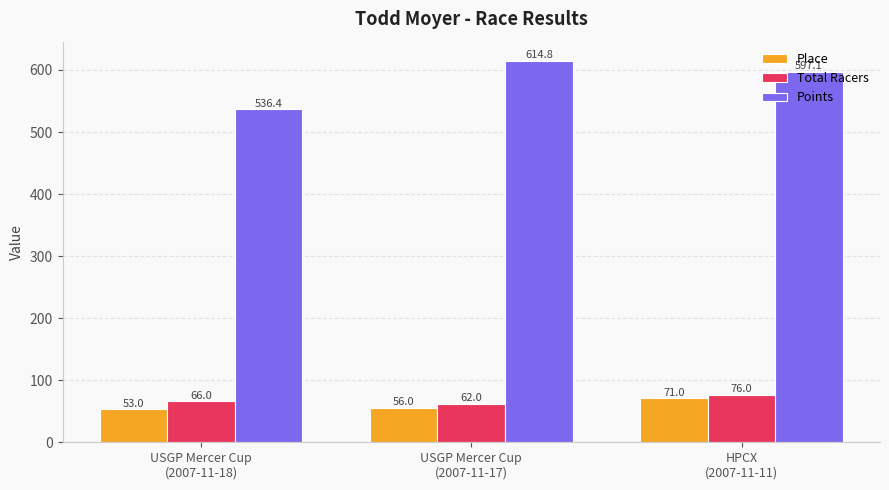

What is the maximum value shown in the chart?

614.8